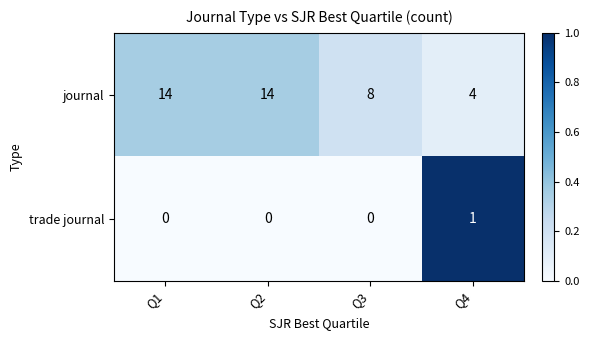

What is the sum of the journal values at Q3 and Q1?

22